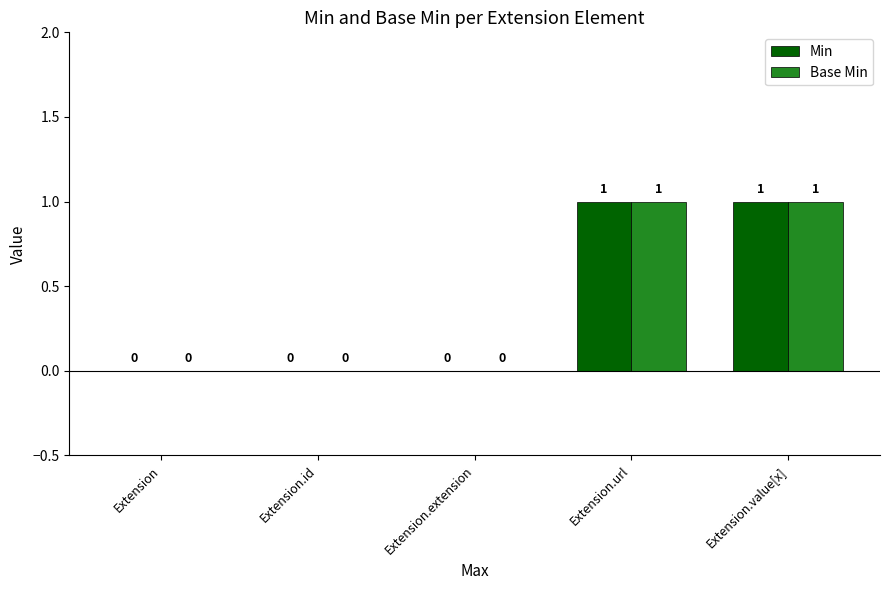

The value of Min at Extension.url is 1. True or false?

True